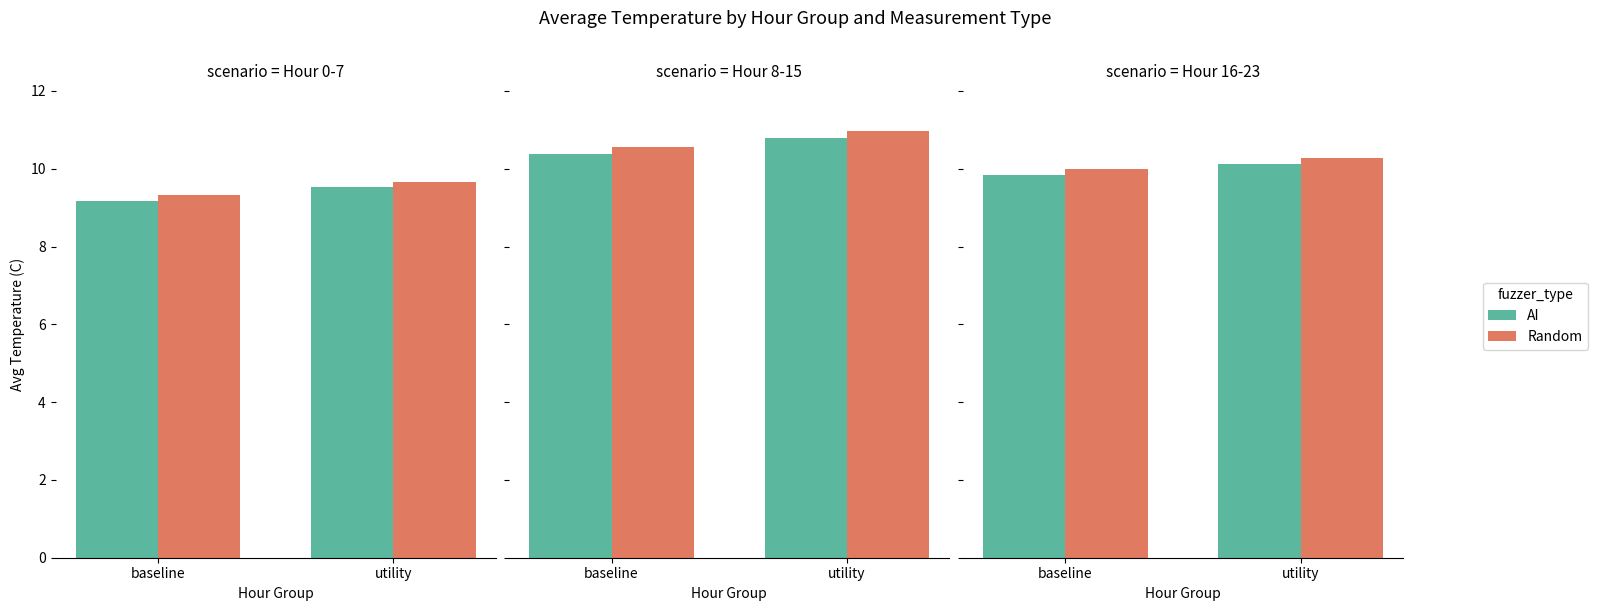

At which label is Random closest to 10?

baseline